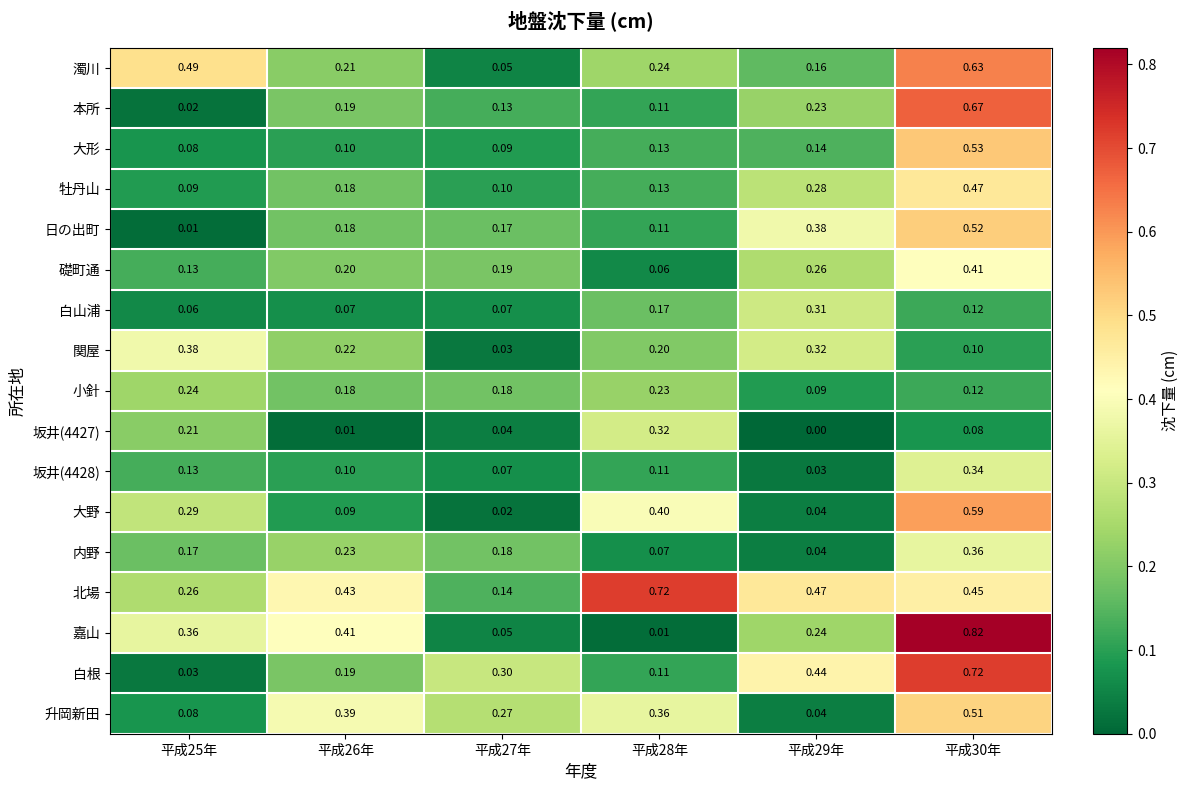

Which series has the widest spread of values?

嘉山